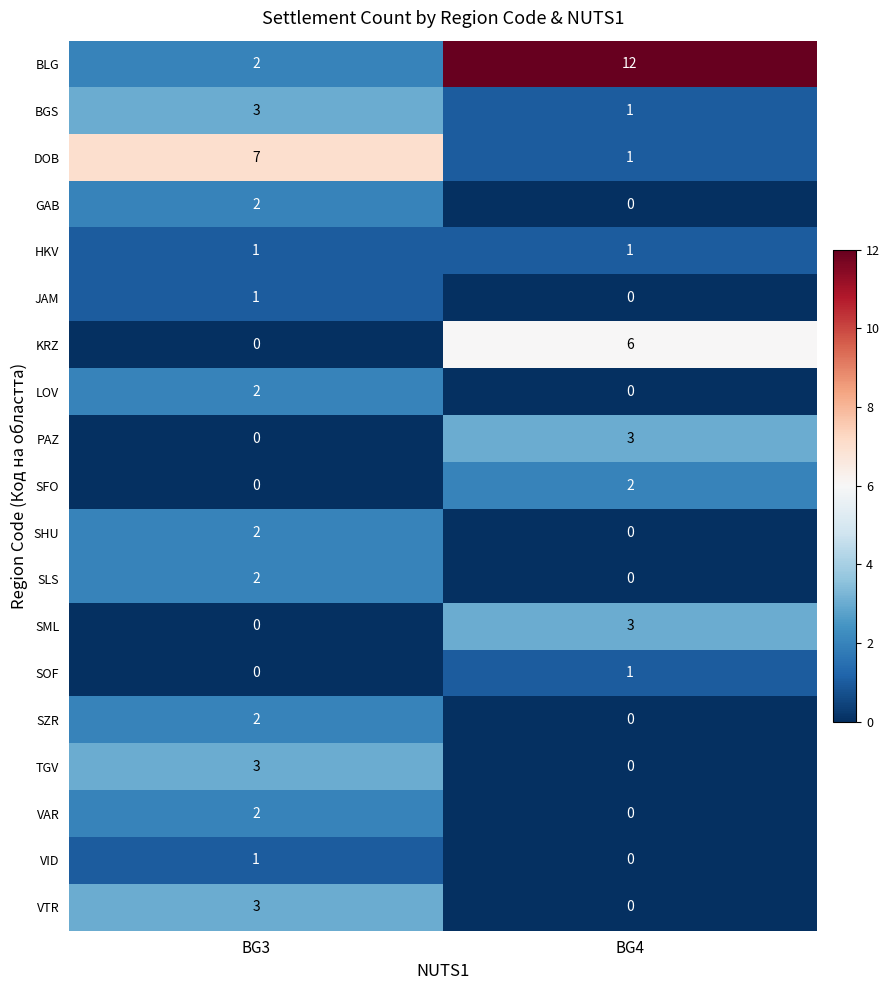

Which series has the widest spread of values?

BLG